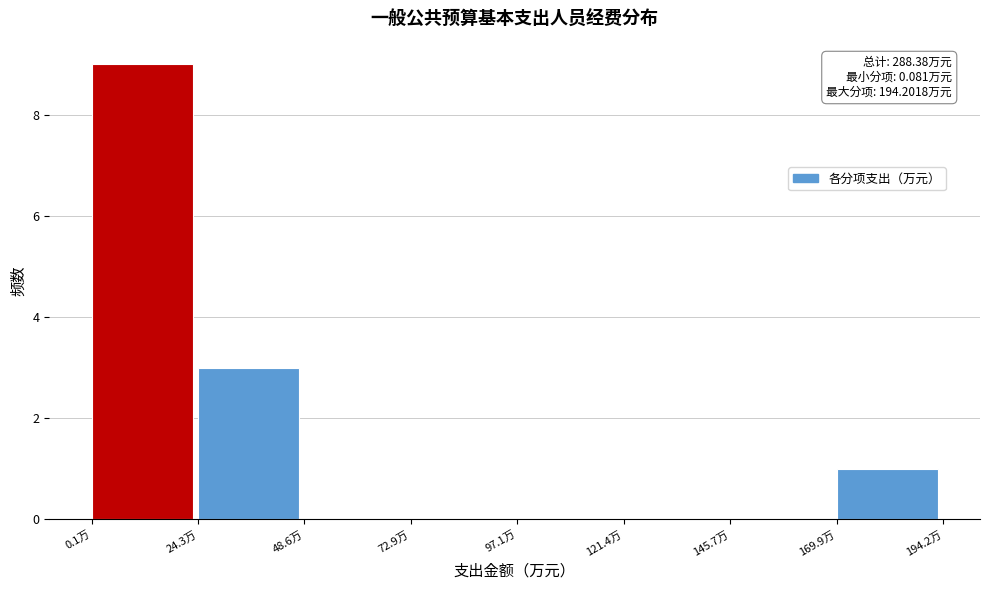

Over which range of the x-axis is the bar tallest?

0 to 25